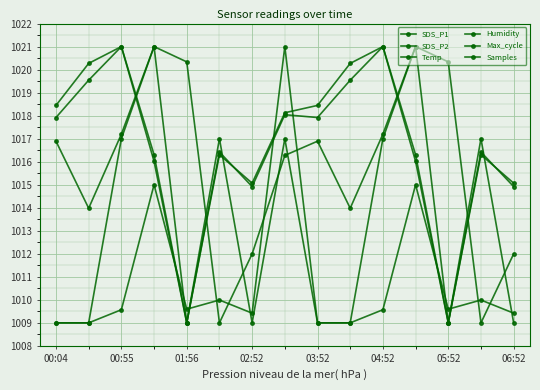

What is the value of the Max_cycle point at the 5th from the left?

1009.6